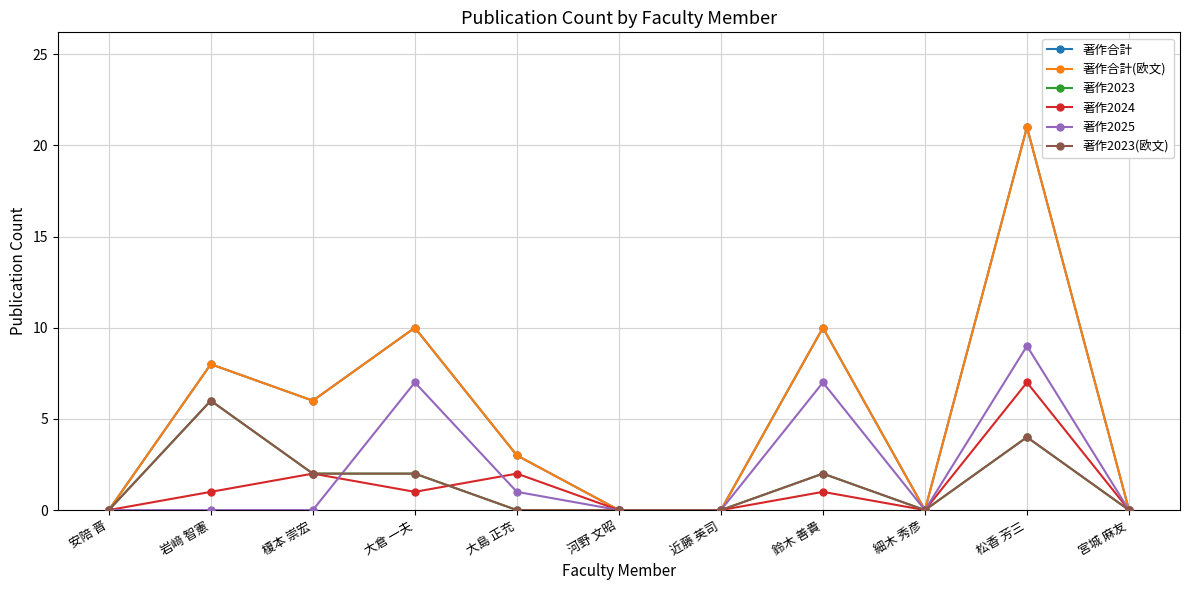

Does the chart have visible grid lines?

Yes